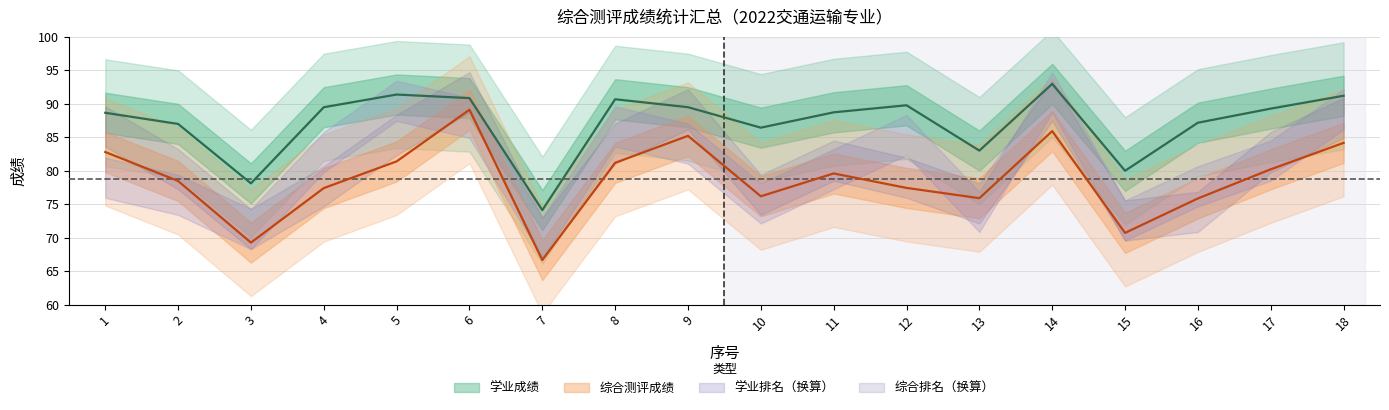

What is the sum of the 学业成绩 values at 7 and 11?

162.8